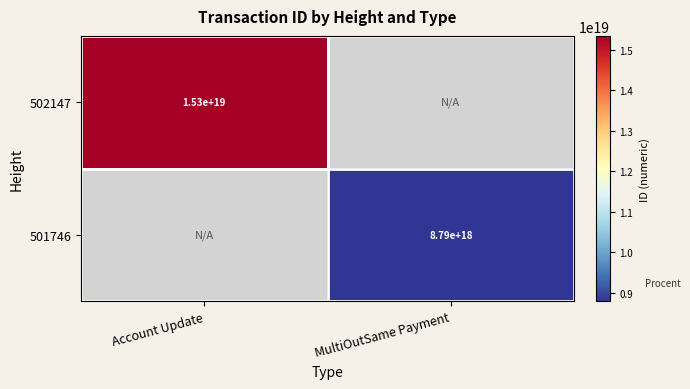

True or false: 502147 has a value of 3930124834854906880 at Account Update.

False